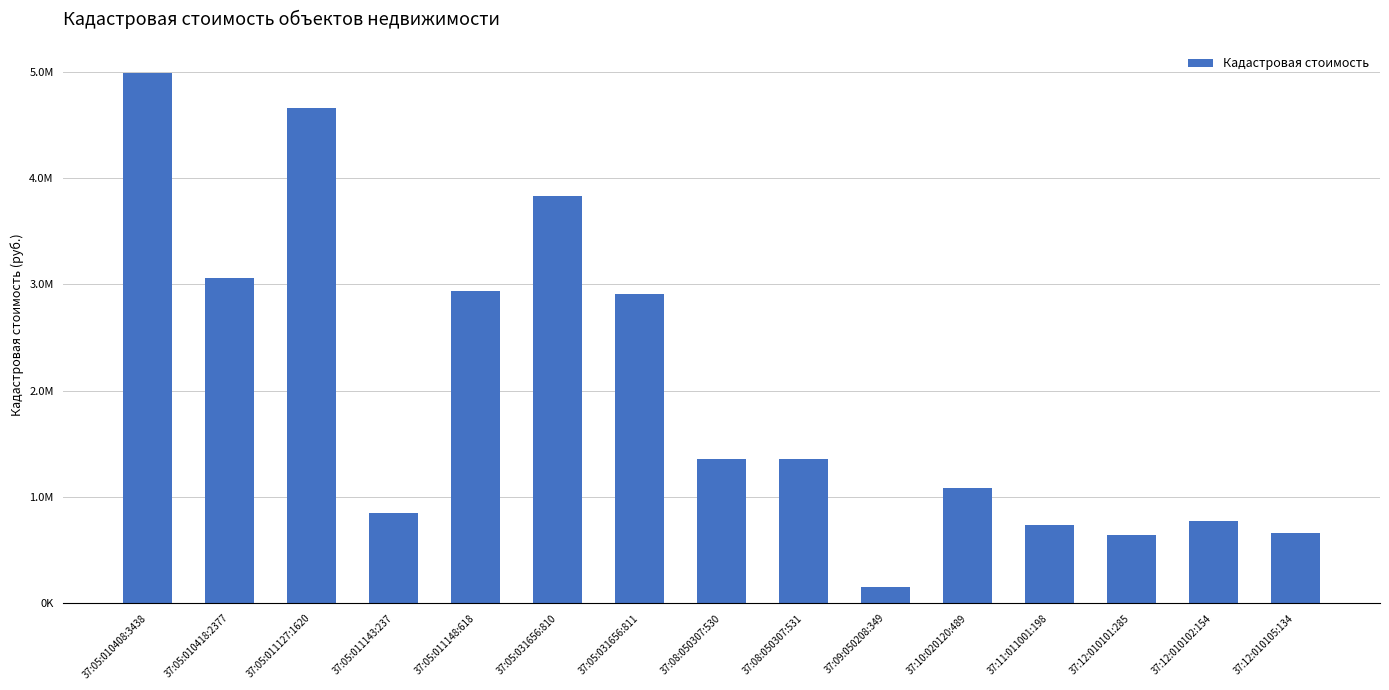

What is the change in value from 37:05:011143:237 to 37:05:011148:618?

+2090567.4